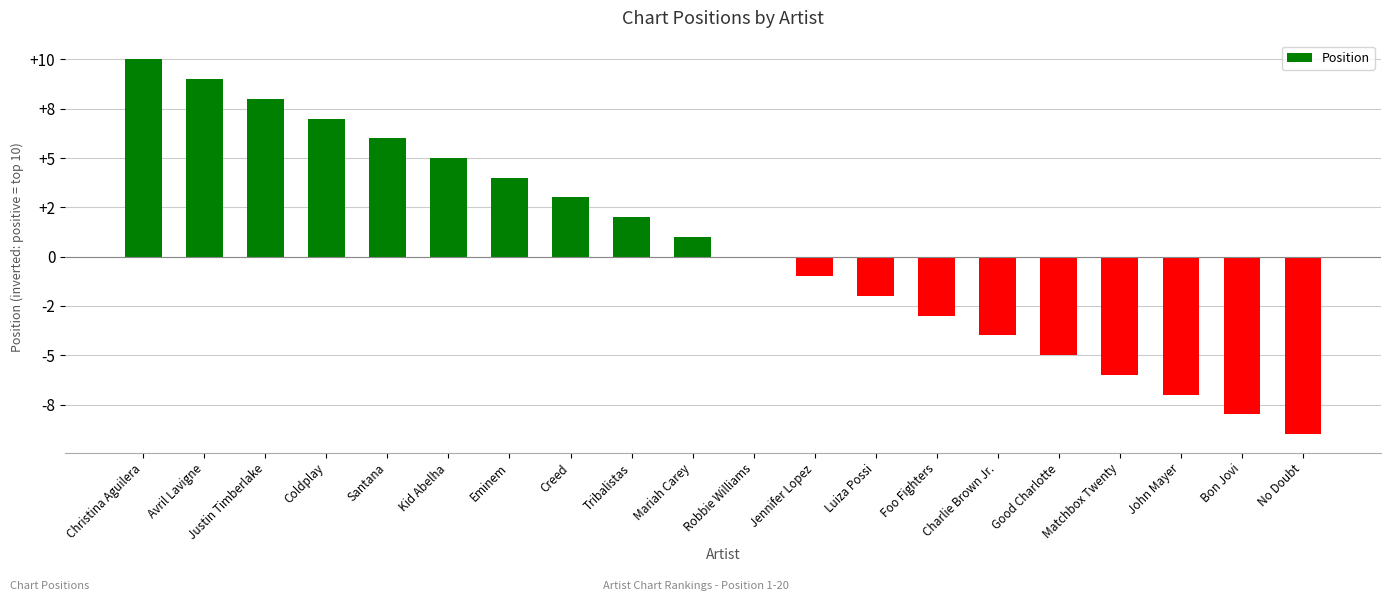

Are the bars horizontal?

No